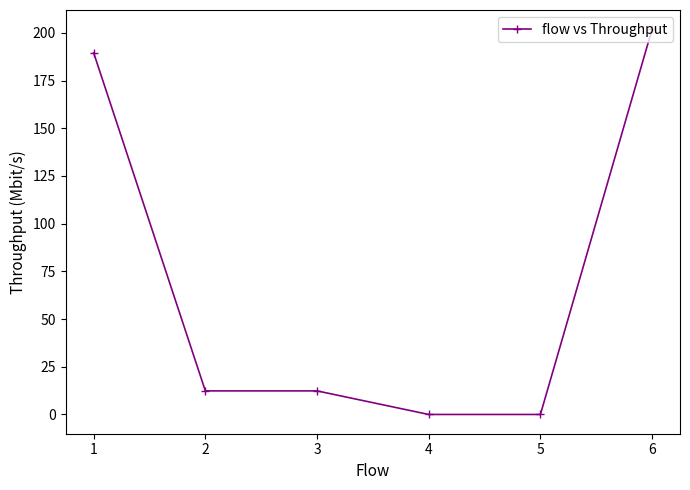

Is it true that the value at 6 is 201.9?

True